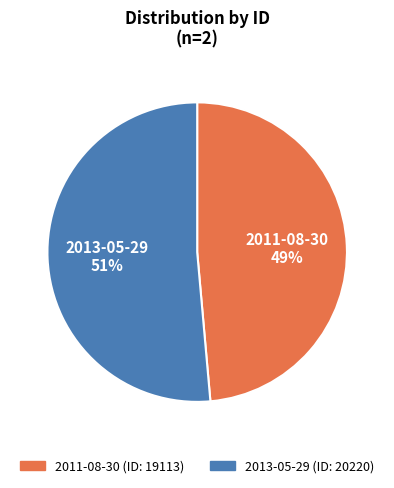

To the nearest percent, what is the average slice percentage?

50%